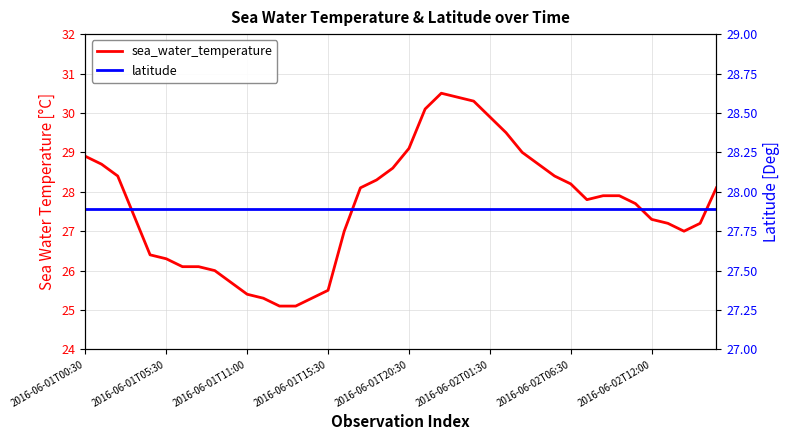

In sea_water_temperature, how many points are lower than both neighbors (excluding endpoints)?

2